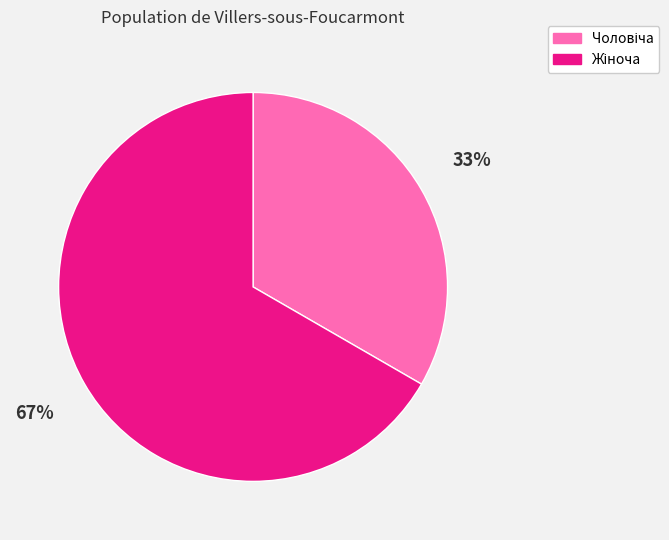

To the nearest percent, what is the average slice percentage?

50%